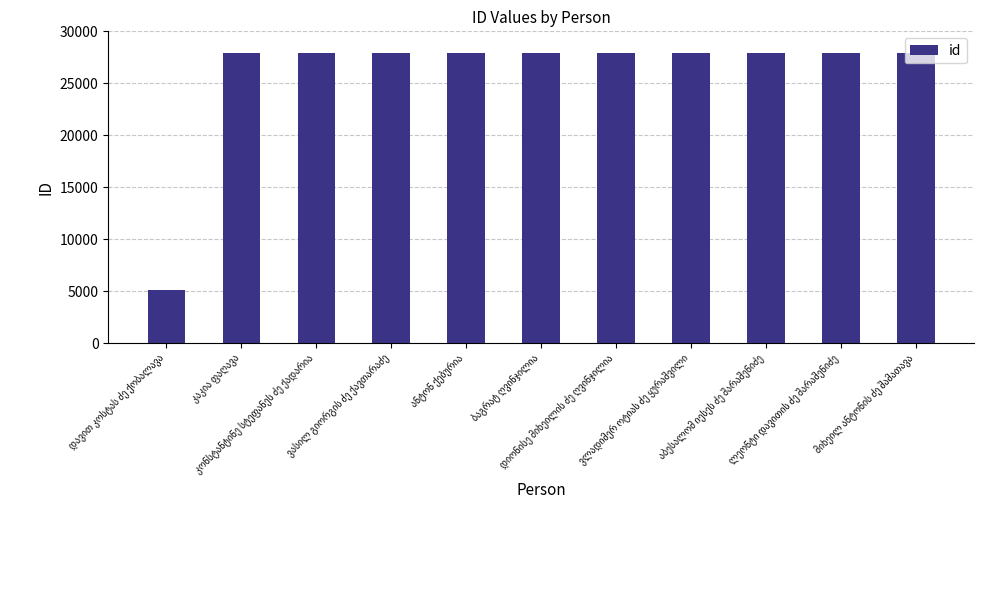

What is the average value?

25802